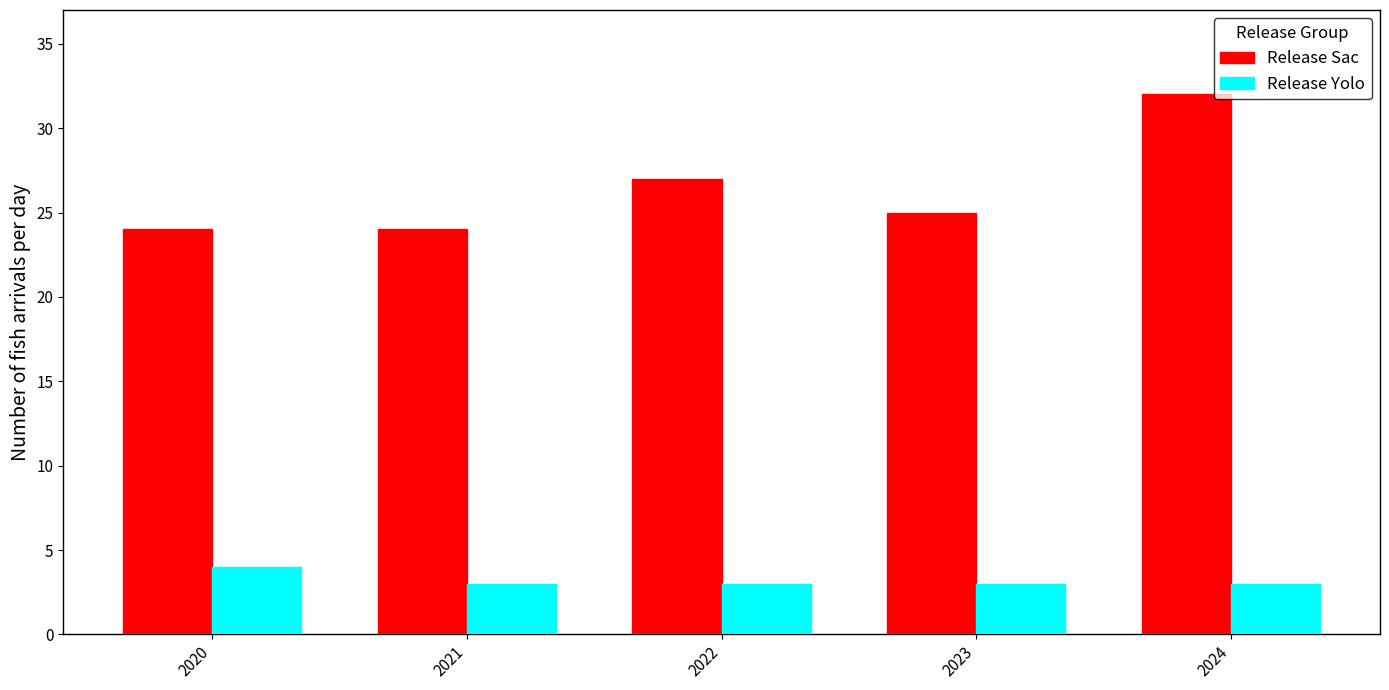

Where is Release Sac nearest to the value 28?

2022